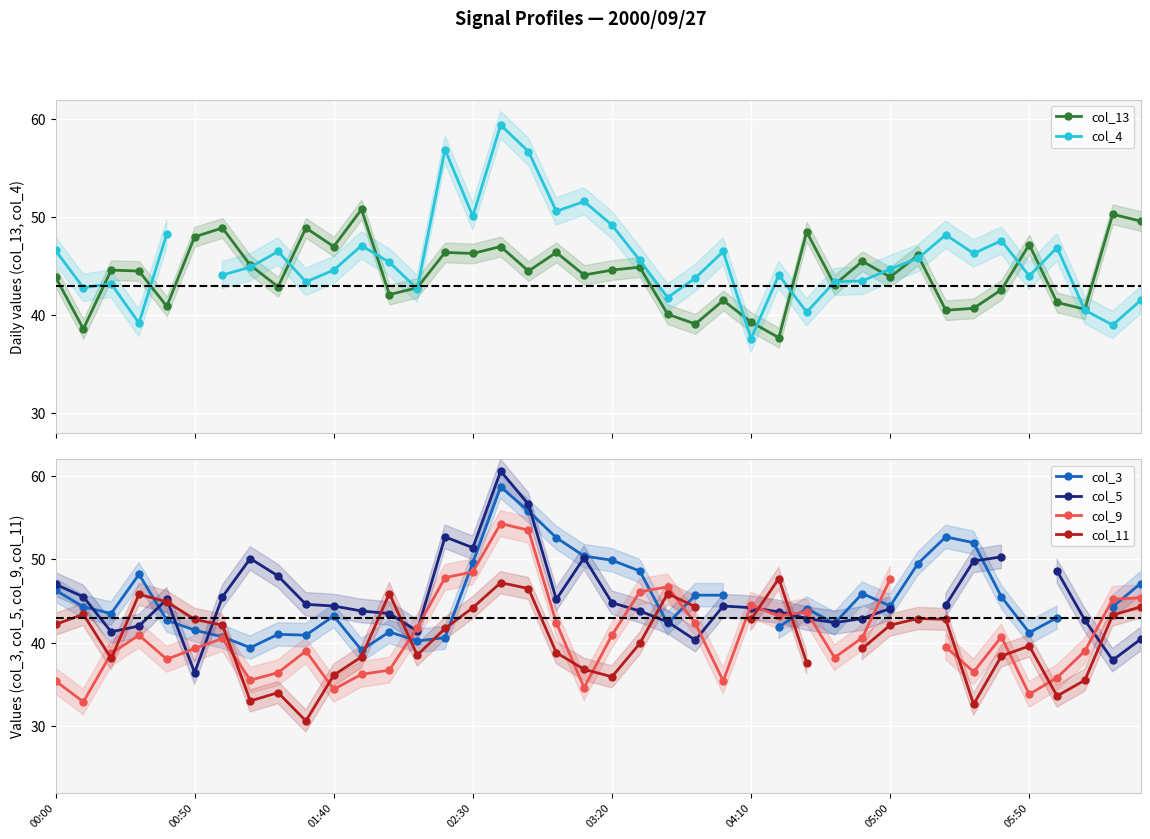

What is the sum of the col_13 values at 11 and 29?

96.3